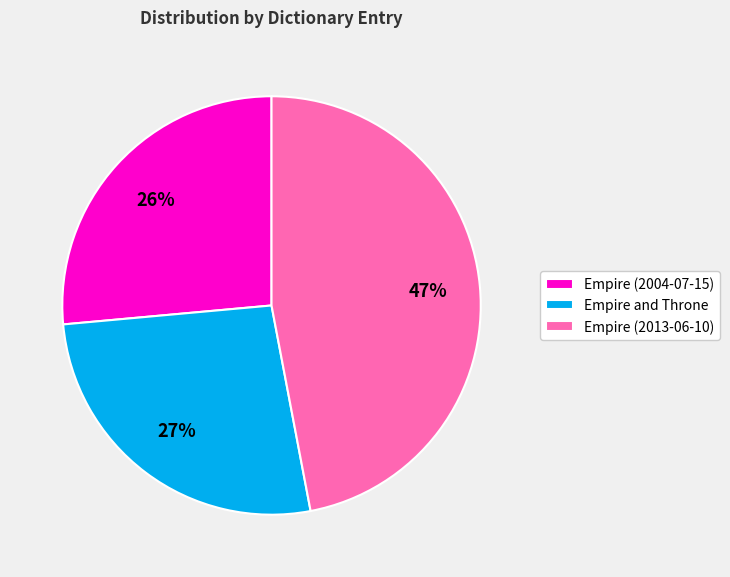

Is there any slice that represents more than half of the pie?

No